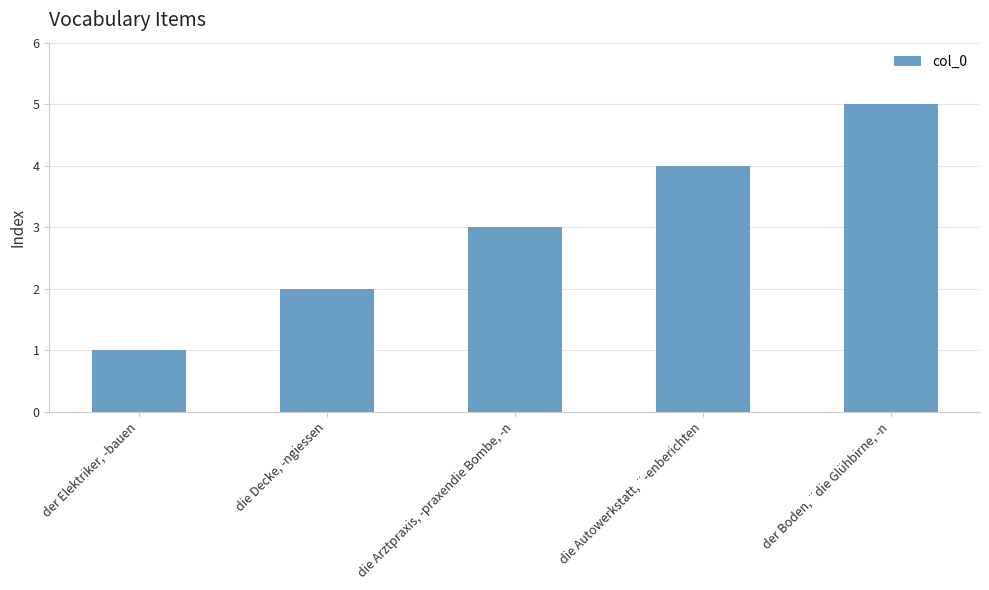

Rank the categories by value from lowest to highest.

der Elektriker, -bauen, die Decke, -ngiessen, die Arztpraxis, -praxendie Bombe, -n, die Autowerkstatt, ¨-enberichten, der Boden, ¨die Glühbirne, -n